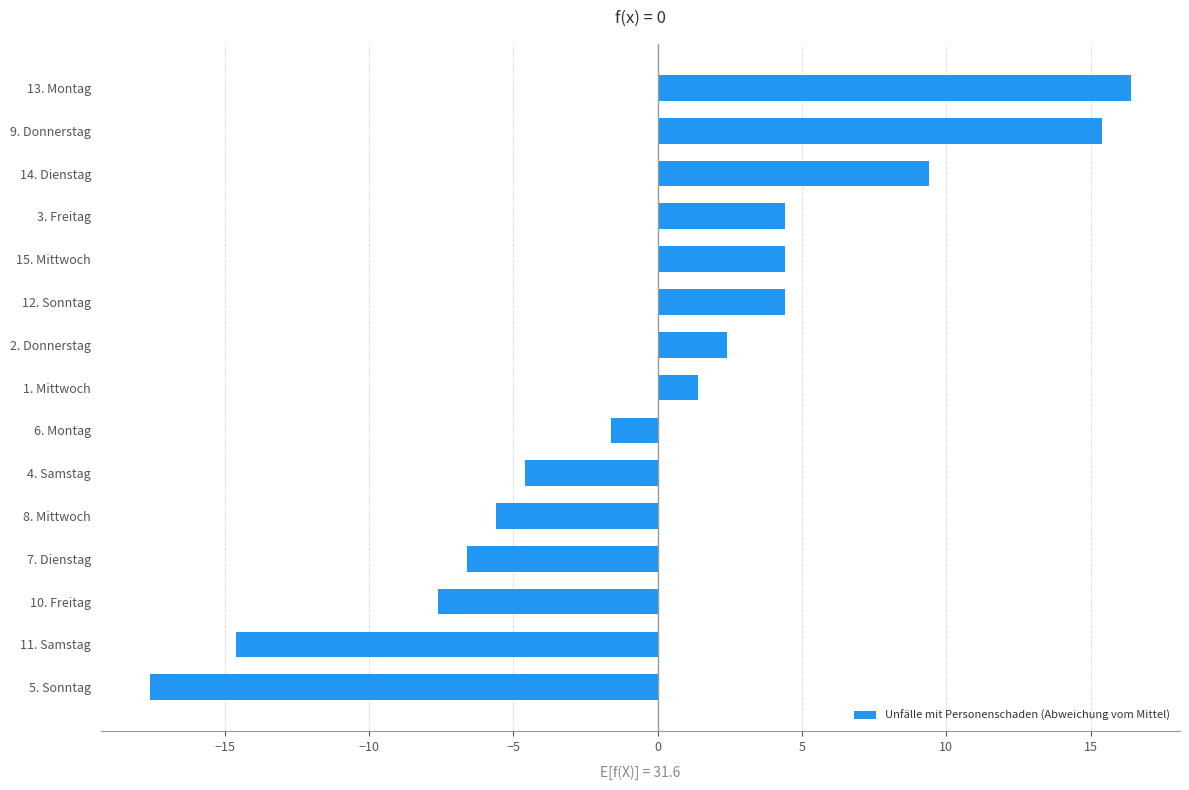

What is the change in value from 5. Sonntag to 13. Montag?

+34.0